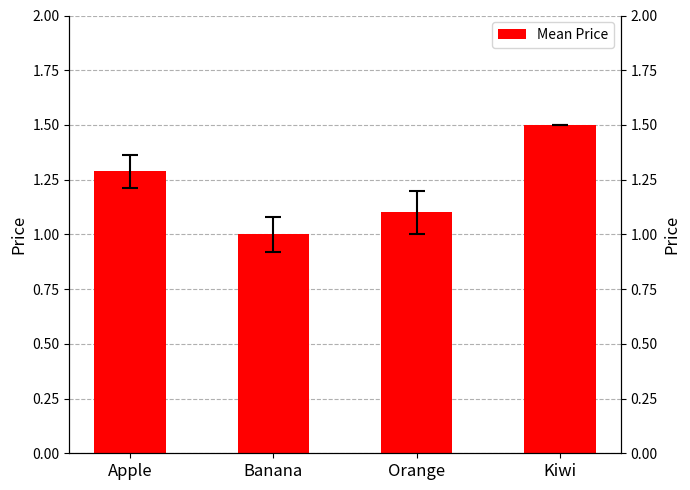

What is the average value?

1.2